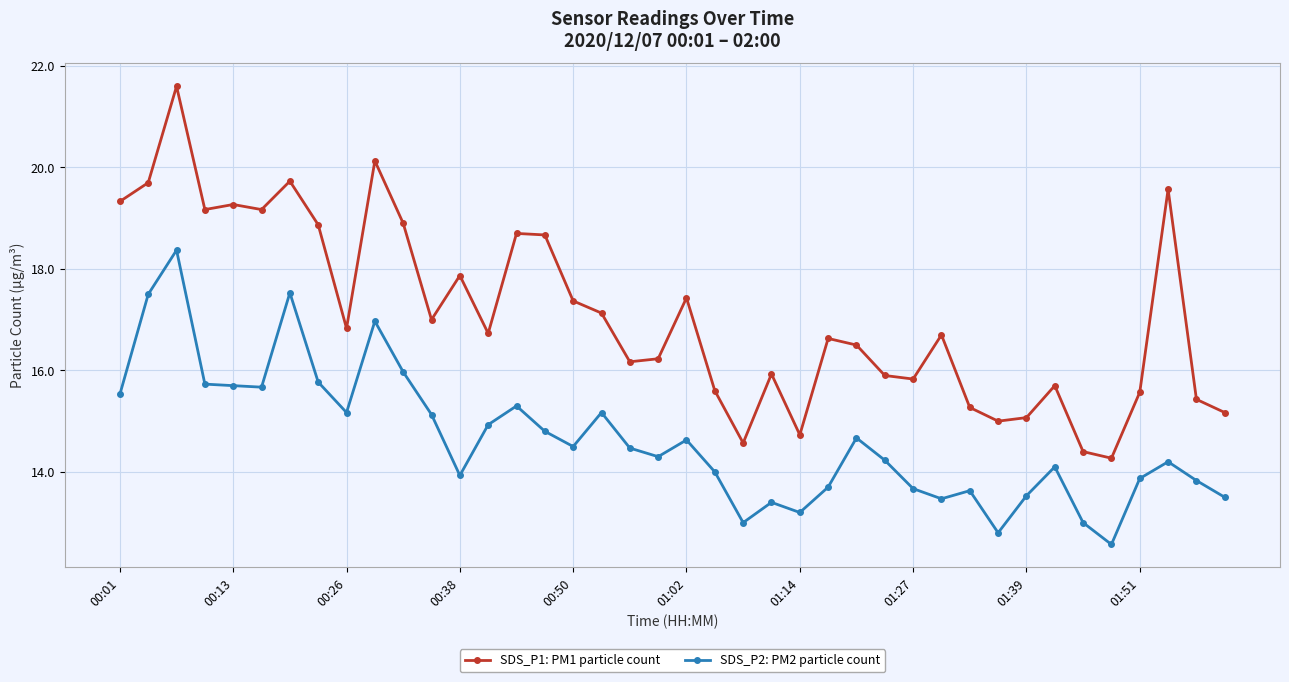

True or false: SDS_P1: PM1 particle count and SDS_P2: PM2 particle count intersect in this chart.

False